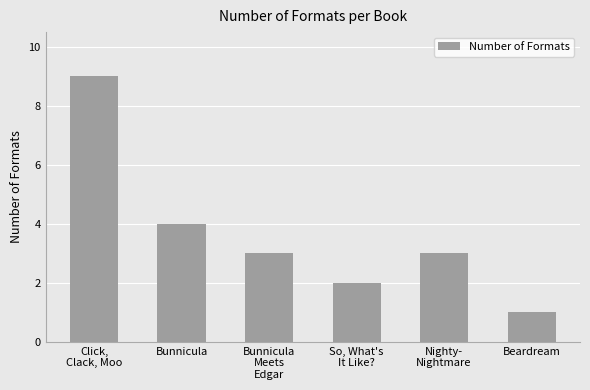

What is the difference between the maximum and minimum values?

8